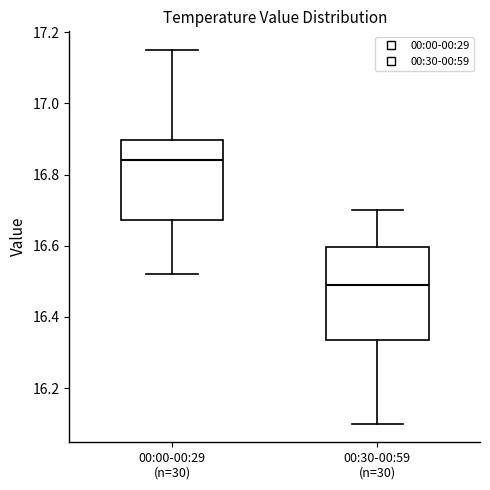

Reading left to right, read every box against the y-axis: the position of its median line, the range the box covers, and the ends of its whiskers. The values are not printed on the chart, so give them approximately, as read against the axis.

00:00-00:29 (n=30): median 16.84, box 16.68 to 16.90, whiskers 16.52 to 17.16
00:30-00:59 (n=30): median 16.50, box 16.34 to 16.60, whiskers 16.10 to 16.70